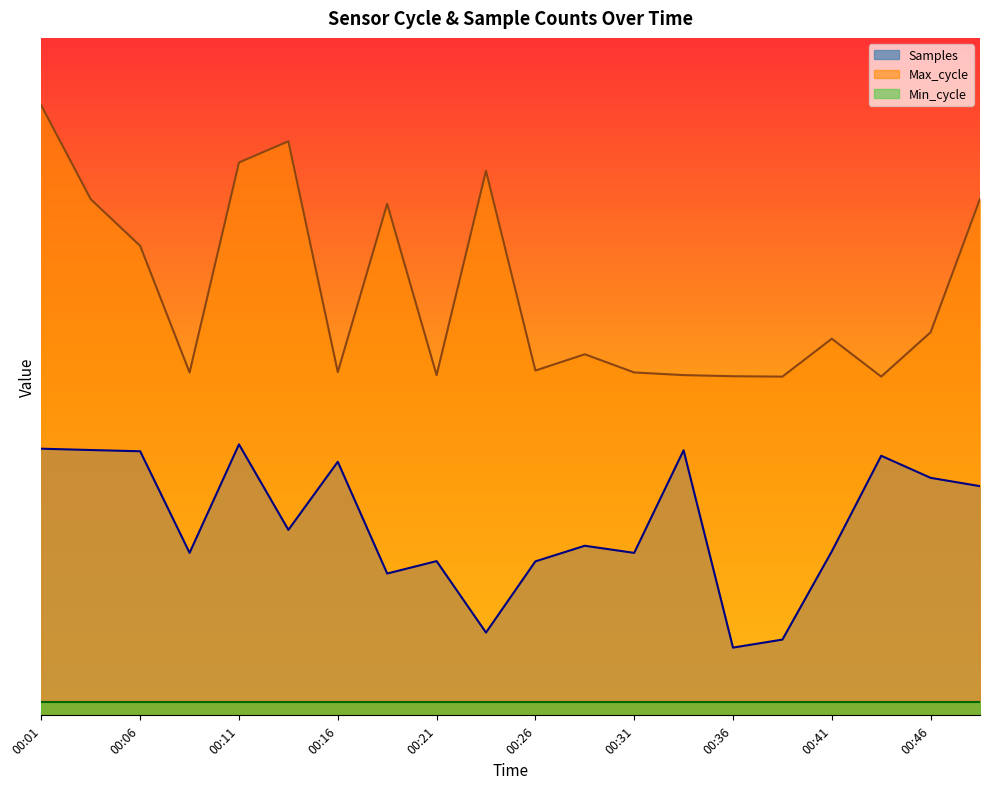

What are all the series names shown in the legend?

Samples, Max_cycle, Min_cycle